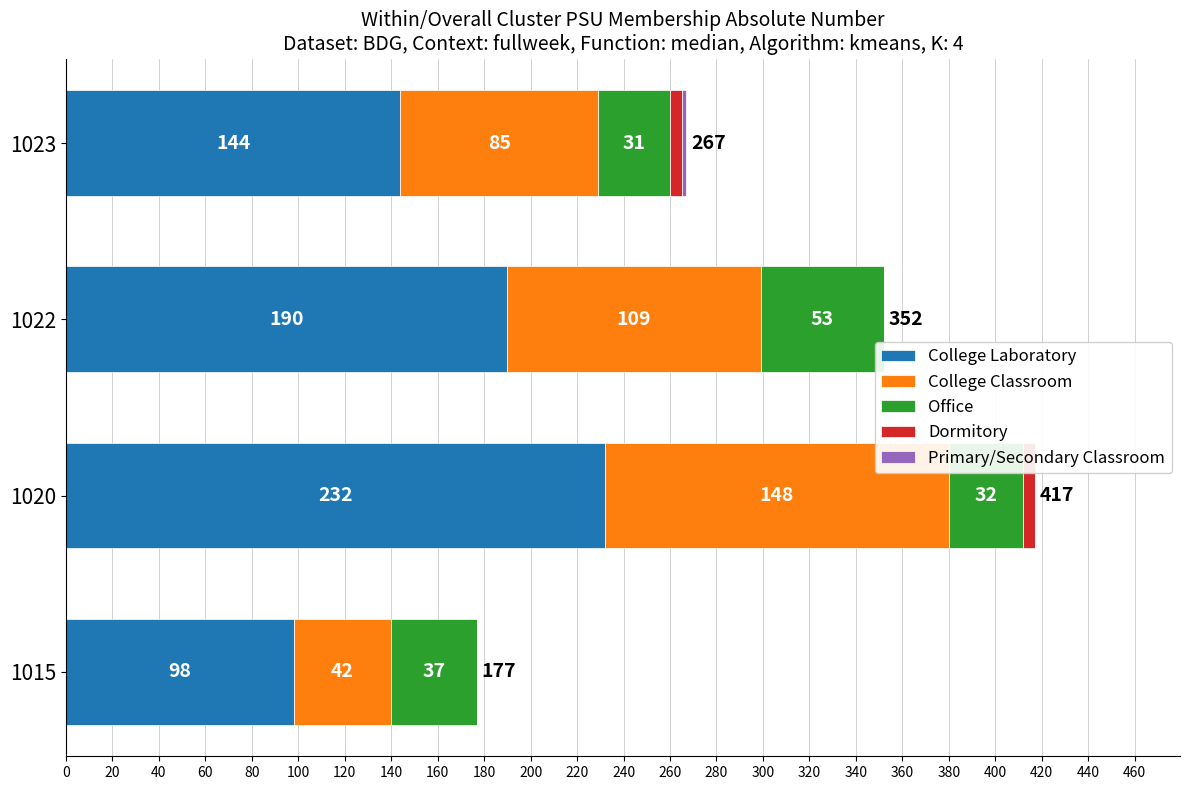

What is the total value across all series at 1015?

177